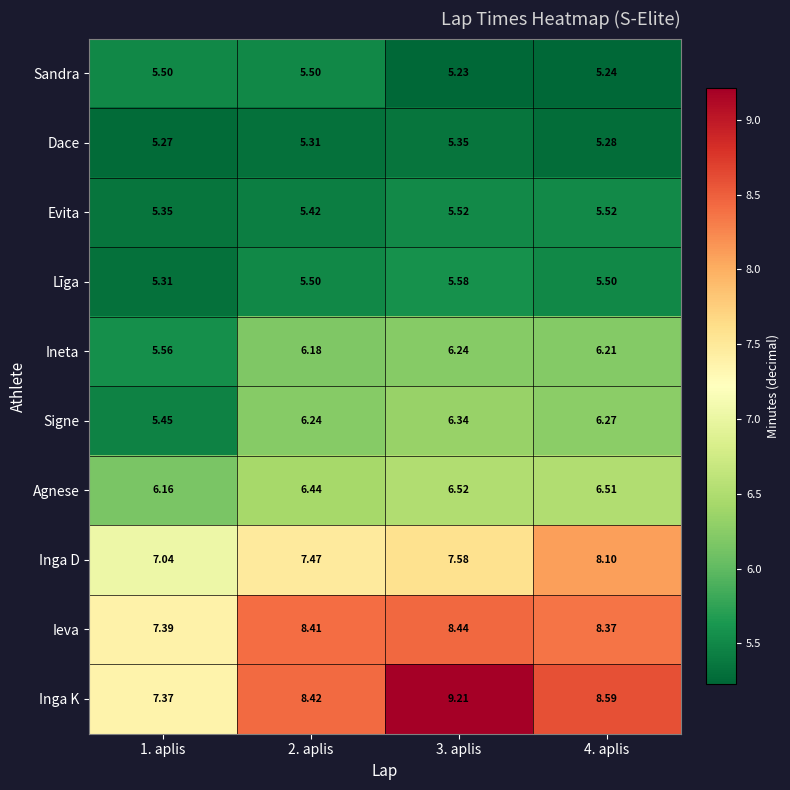

Count the number of categories in the chart.

4